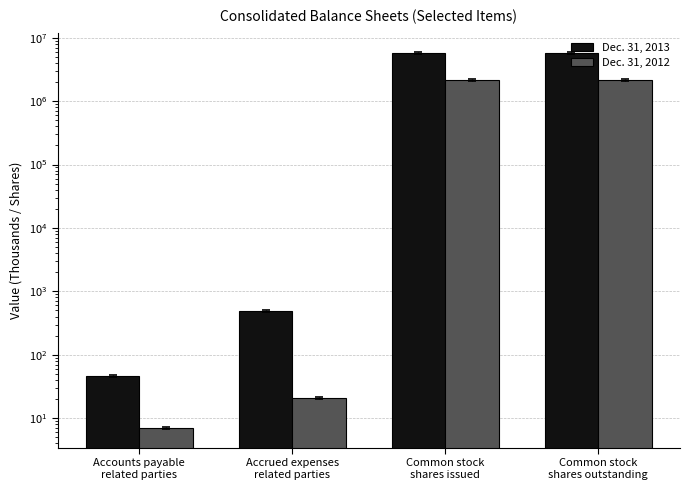

At which category does the chart reach its minimum across all series?

Accounts payable
related parties